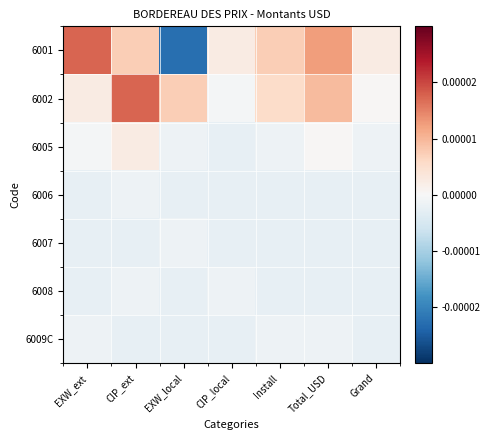

Which series has the largest total across all categories?

6002